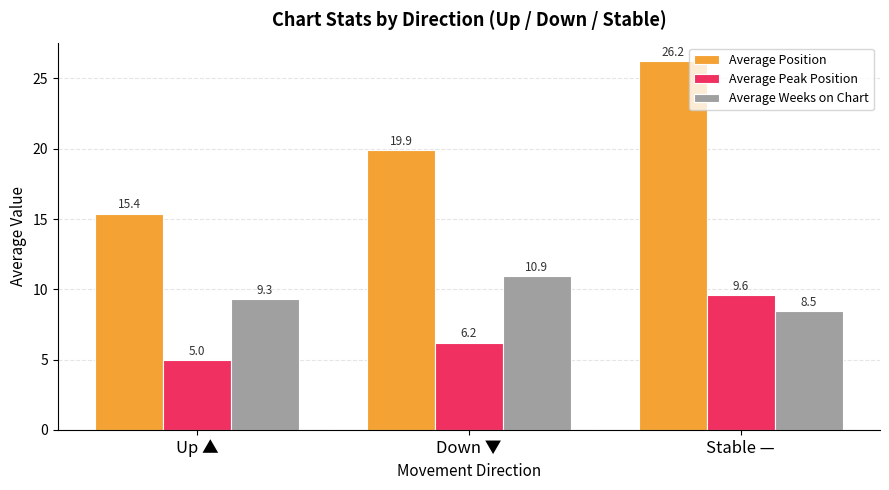

List the labels in order of Average Position value, smallest first.

Up ▲, Down ▼, Stable —